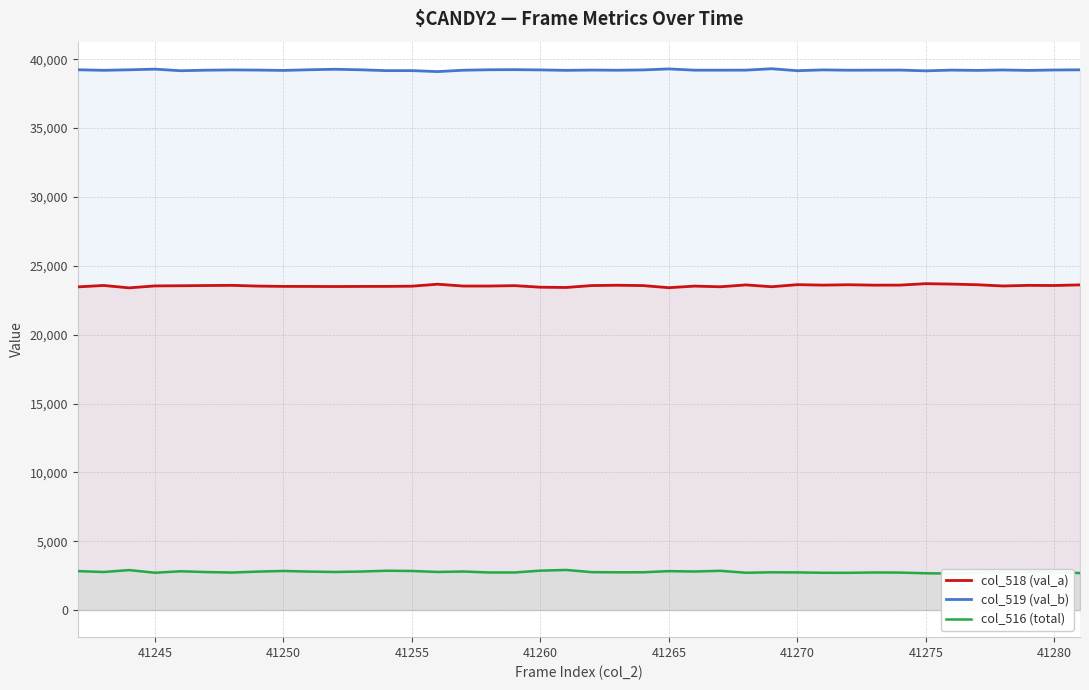

Is it true that col_519 (val_b) equals 66091 at 41245?

False